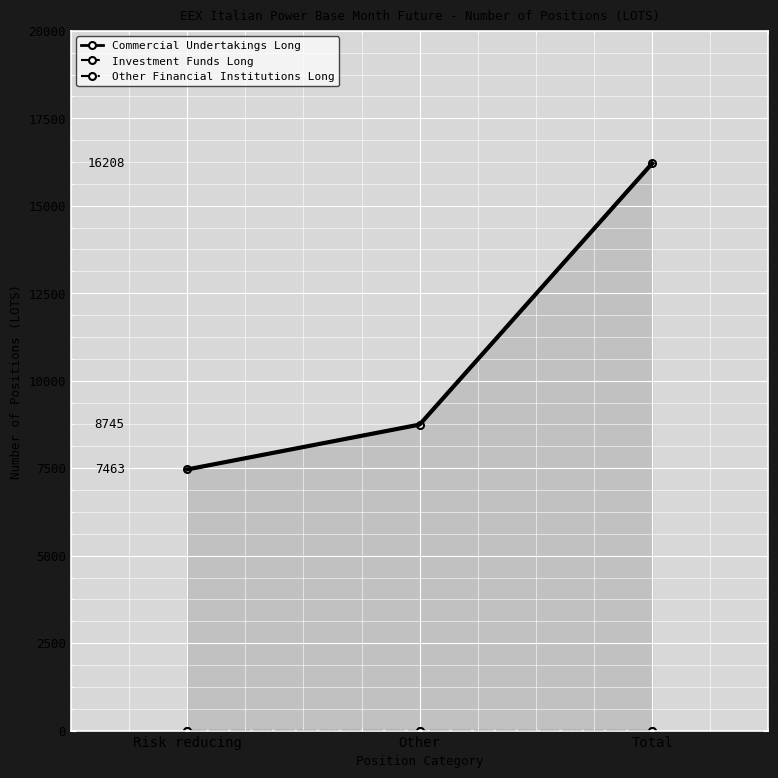

At which category does the chart reach its minimum across all series?

Risk reducing